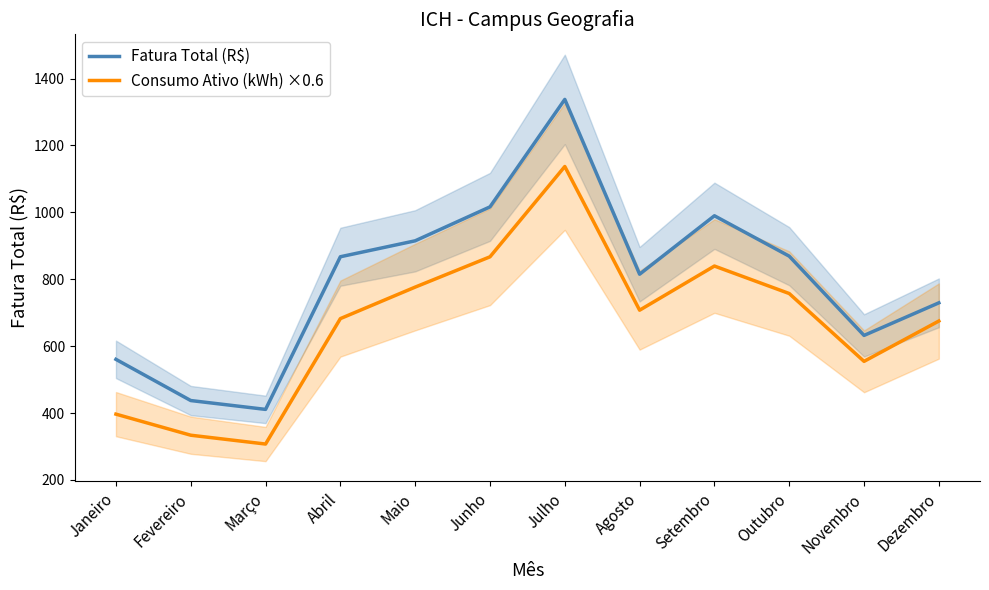

The value of Fatura Total (R$) at Maio is 1279.7. True or false?

False